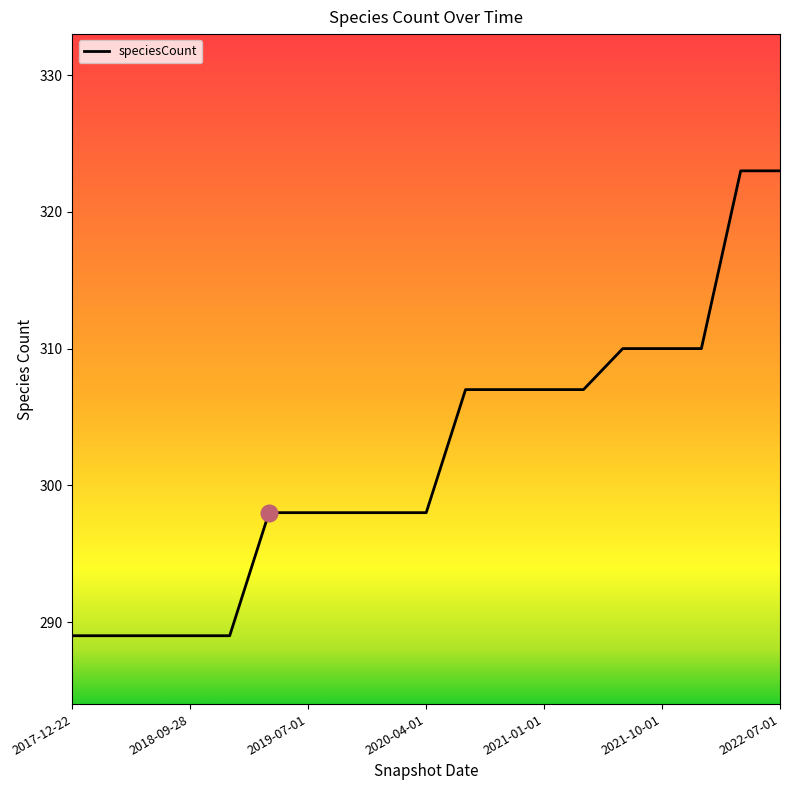

What is the greatest value displayed?

323